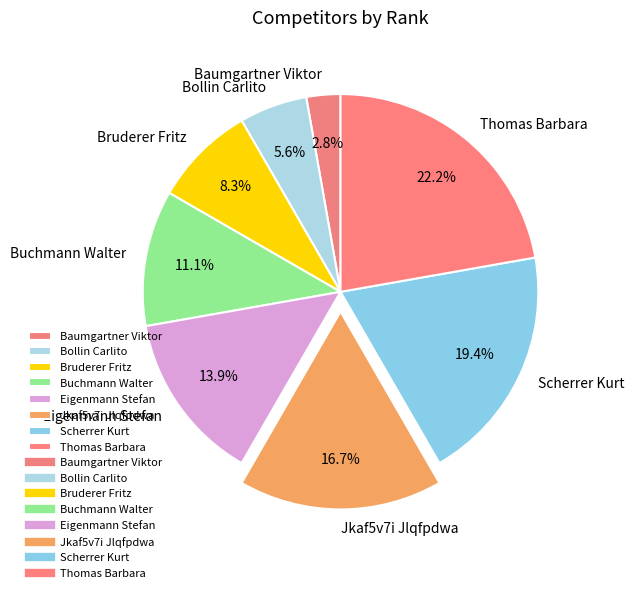

Approximately how many times larger is the value at Scherrer Kurt compared to Eigenmann Stefan?

1.4